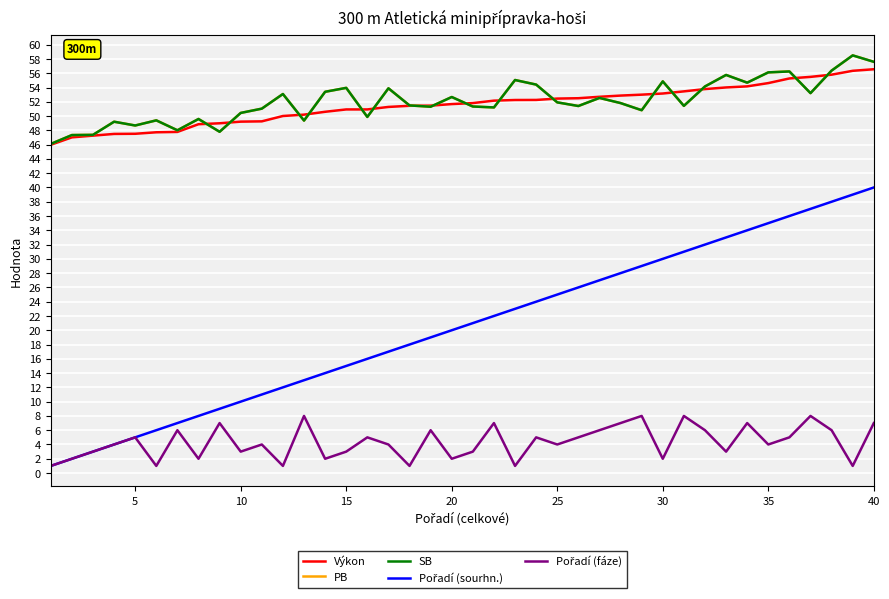

True or false: Výkon has more than 1 points higher than both neighbors.

False